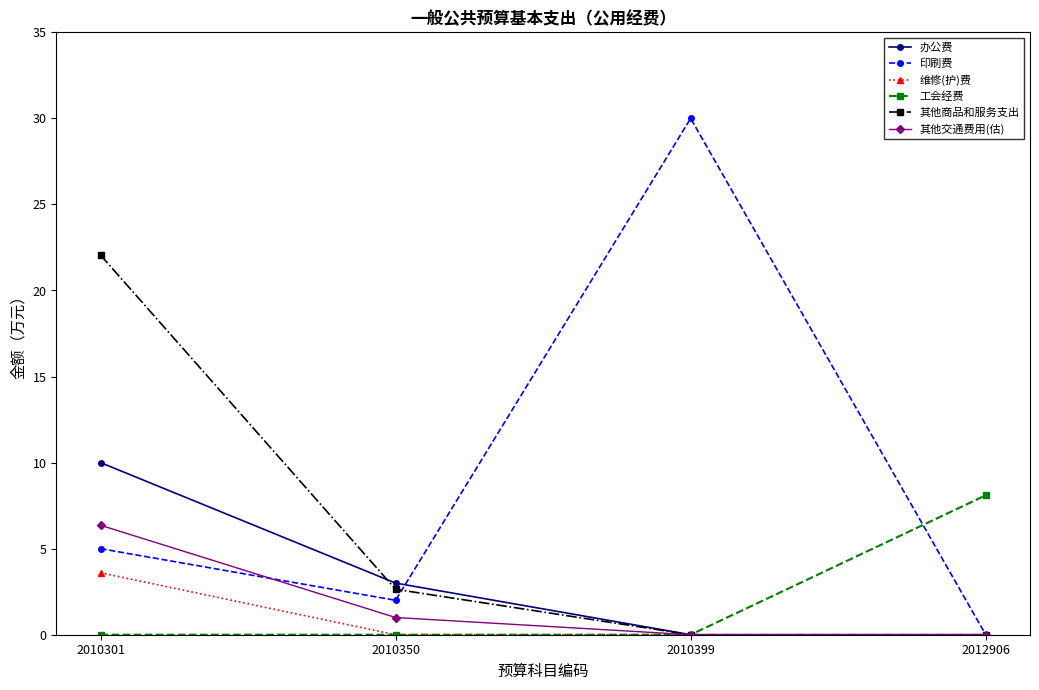

What is the maximum value shown in the chart?

30.0